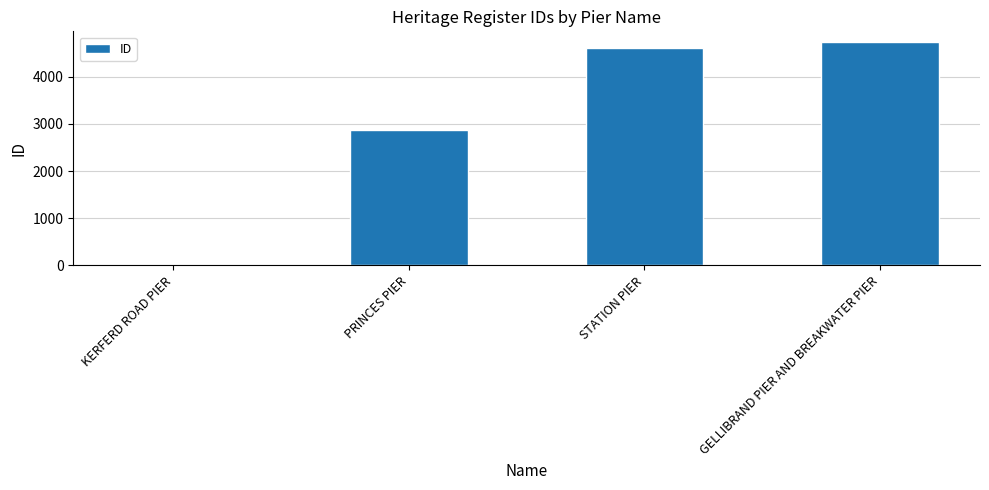

The chart shows a value of 4303 at PRINCES PIER. True or false?

False